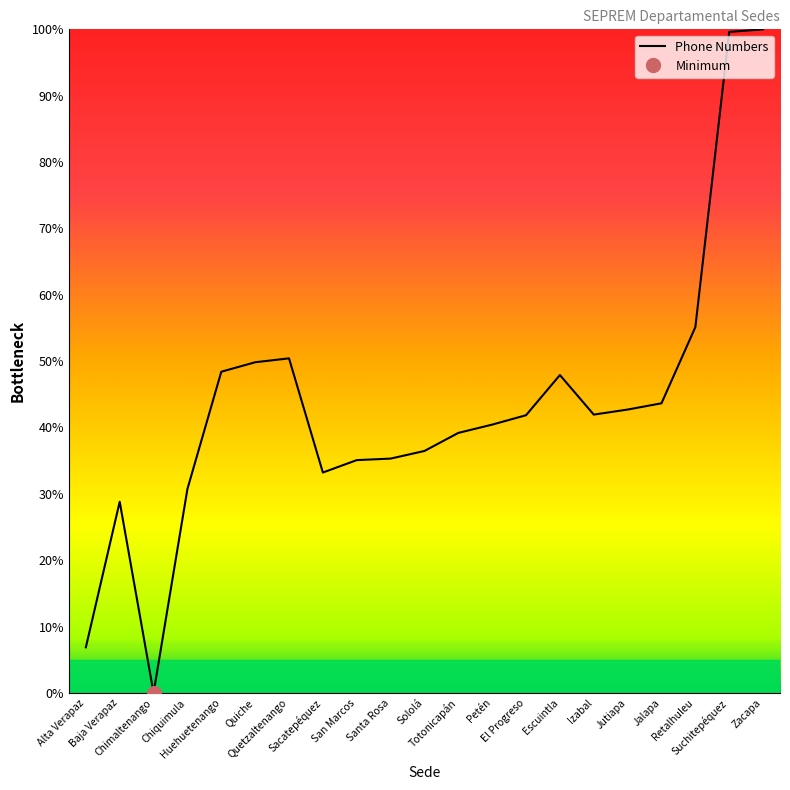

Which category has the highest value across all series?

Zacapa